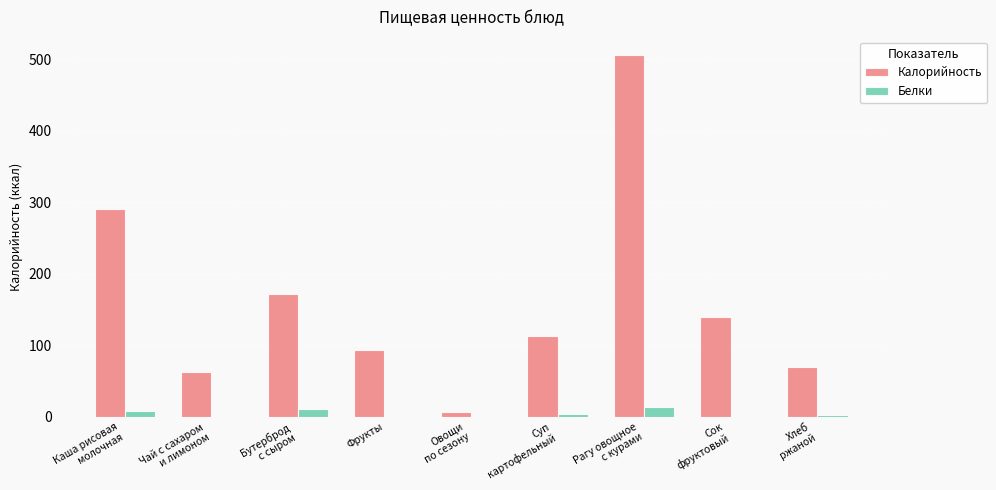

Are the bars horizontal?

No